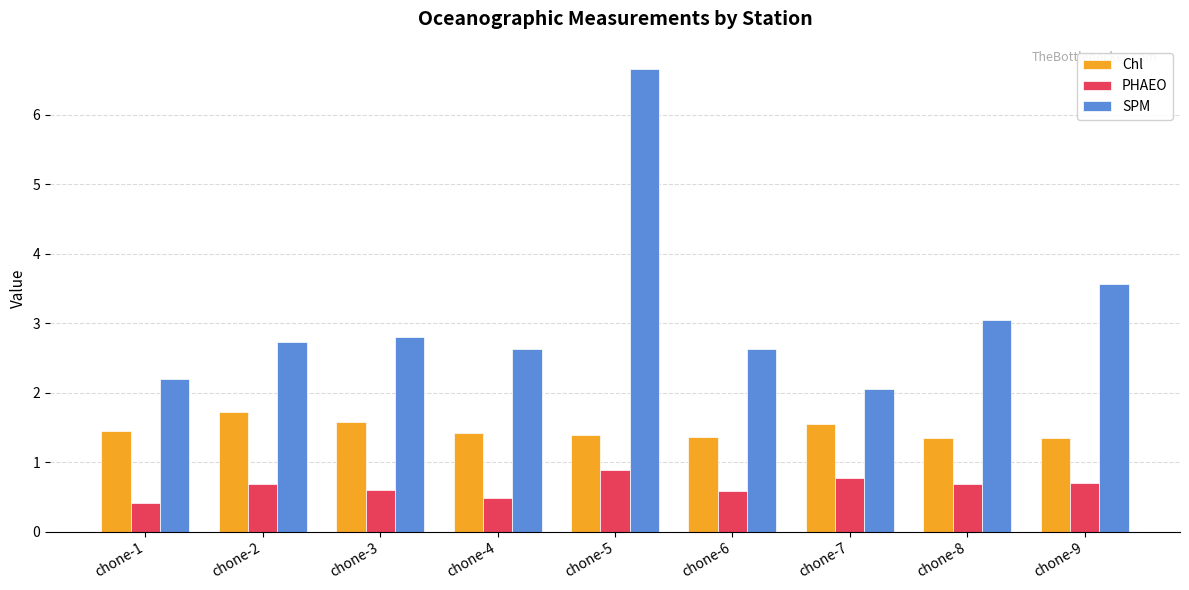

At how many categories does at least one series exceed 1?

9